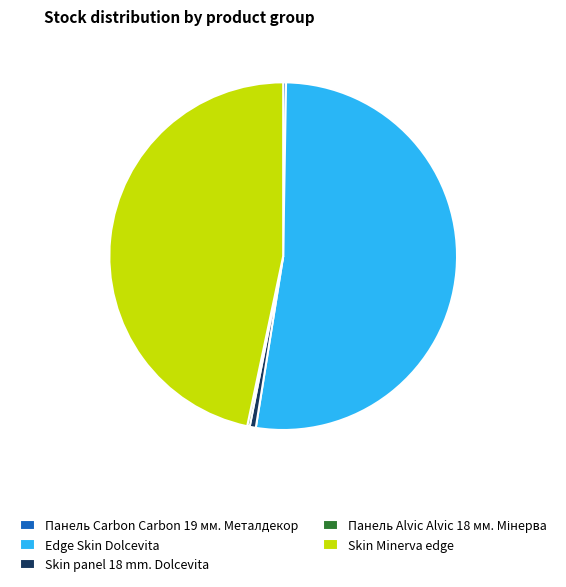

Does Edge Skin Dolcevita represent more than half of the total?

Yes